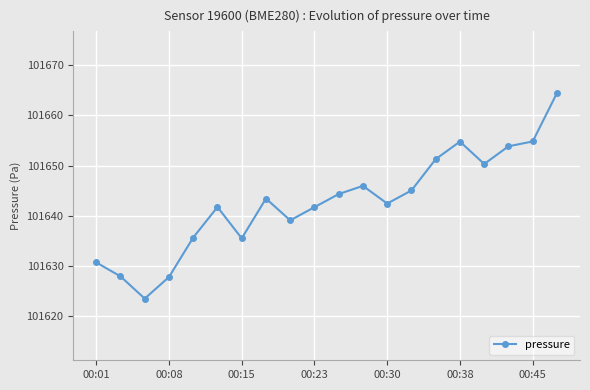

True or false: the data has more than 0 interior local peaks.

True